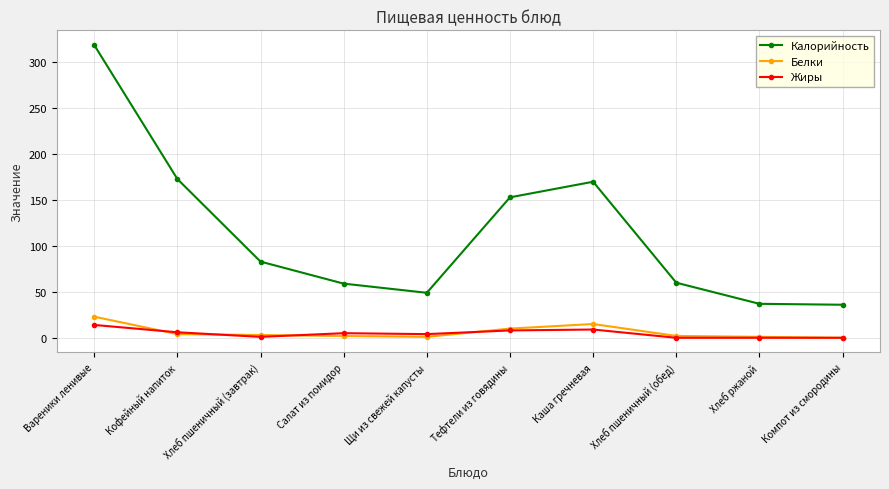

Which category has the highest value in the Калорийность series?

Вареники ленивые